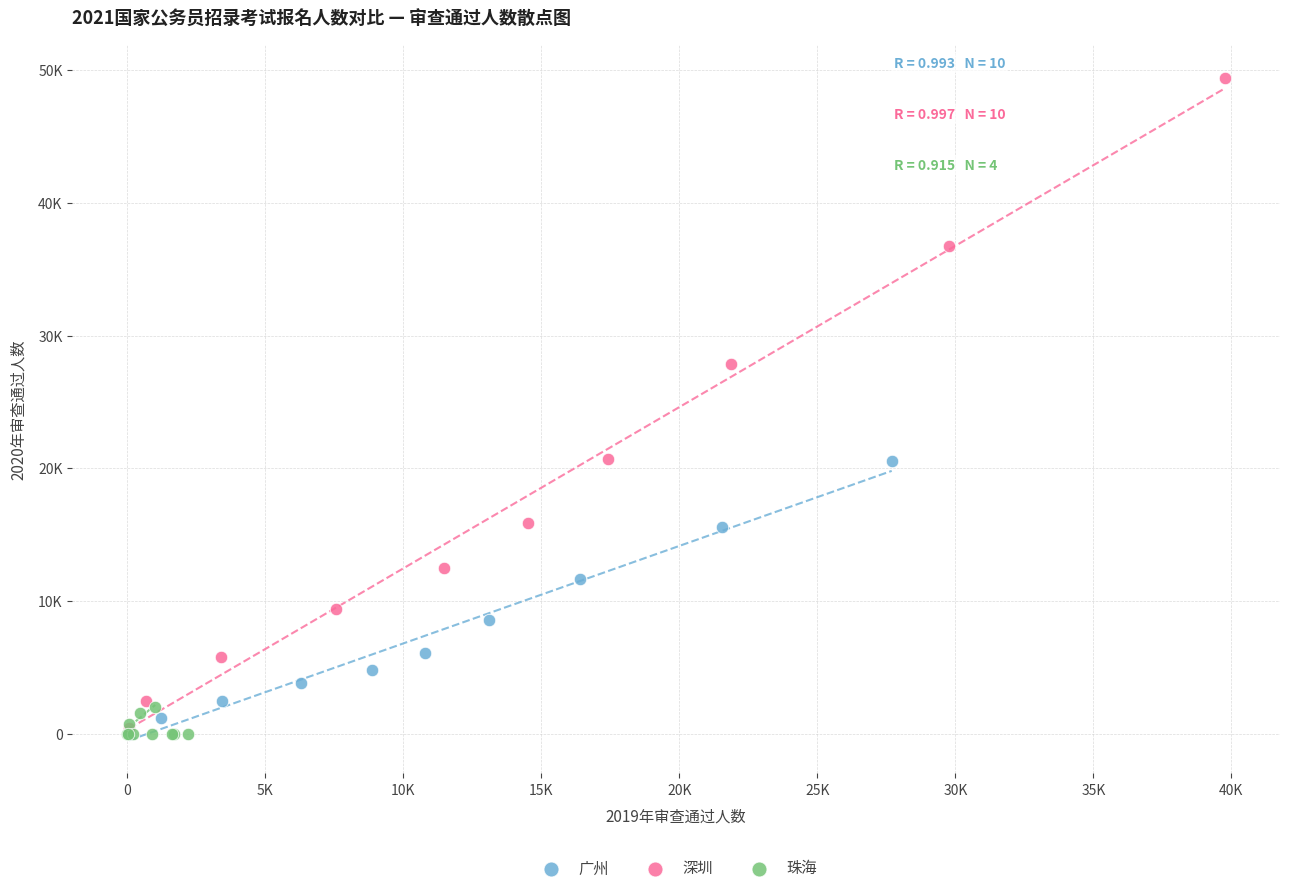

Which series has the widest spread of Y values?

深圳